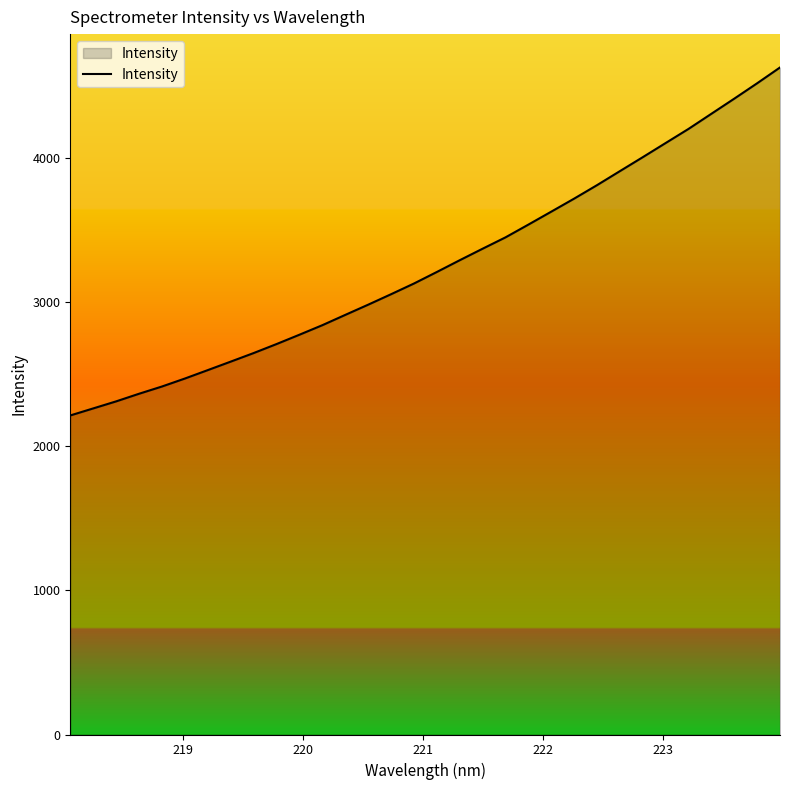

What is the difference between the maximum and minimum values?

2412.9